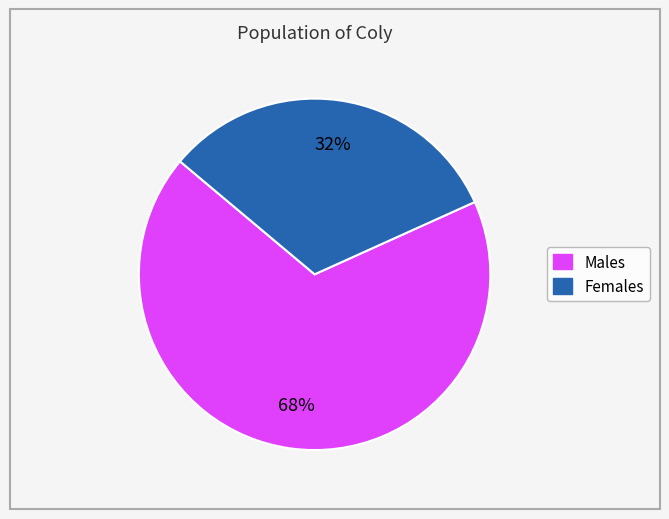

To the nearest percent, what is the difference between the largest and smallest slice percentages?

36%